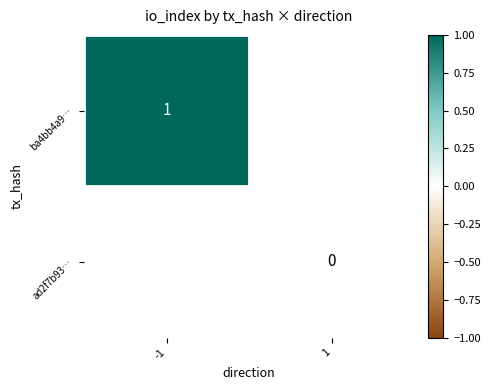

Is it true that ba4bb4a9… equals 1 at -1?

True